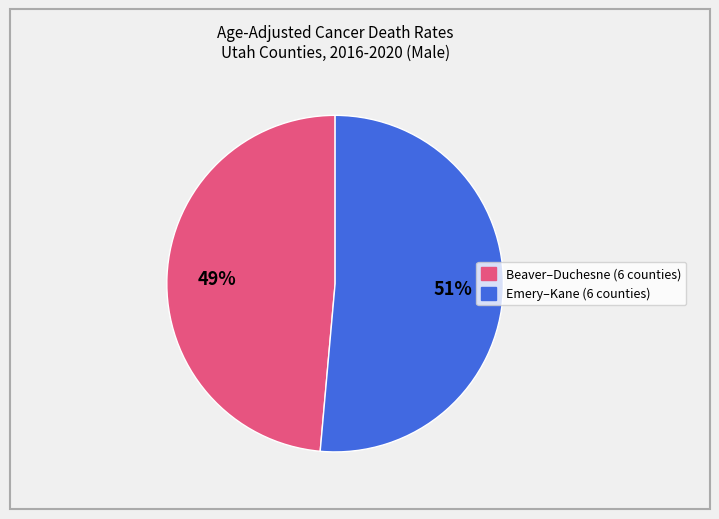

Is there any slice that represents more than half of the pie?

Yes